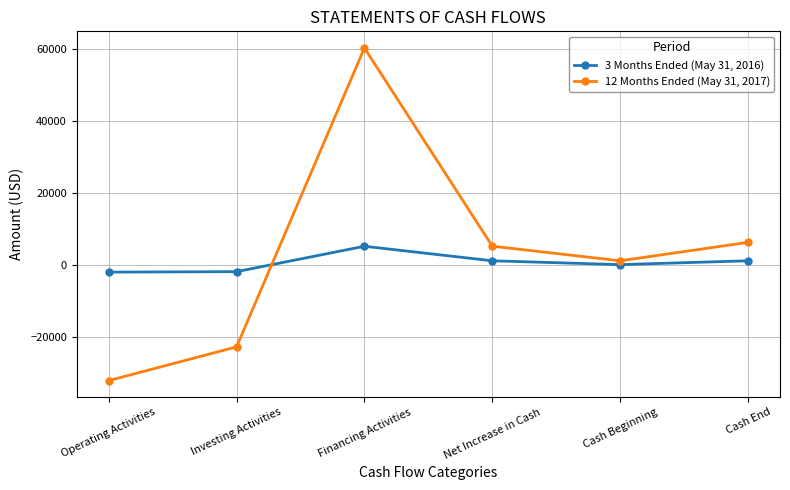

At which category is the sum across all series the highest?

Financing Activities